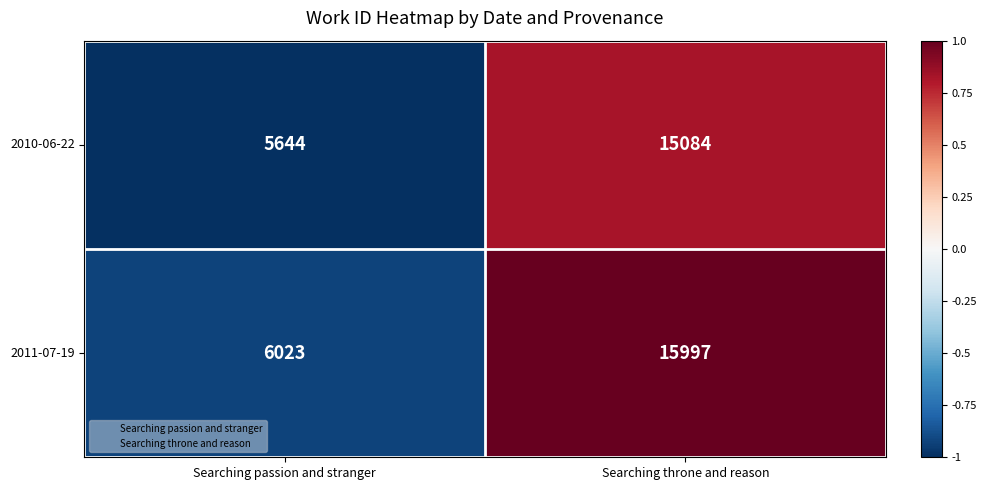

What is the average value of the 2011-07-19 series?

11010